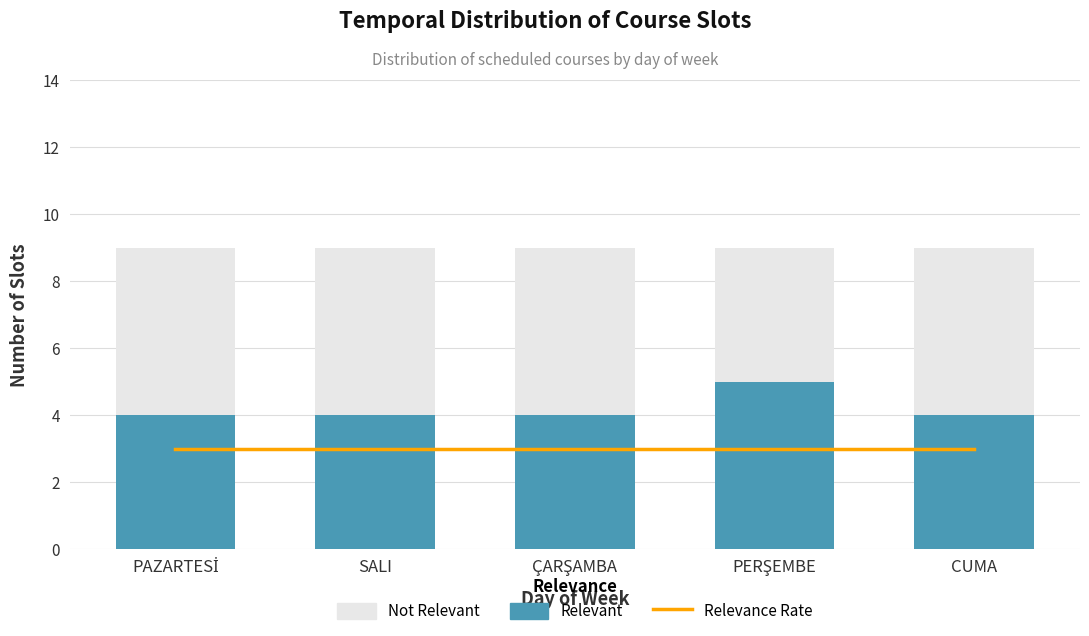

List the series in order of their peak value, lowest first.

Relevance Rate, Relevant, Not Relevant